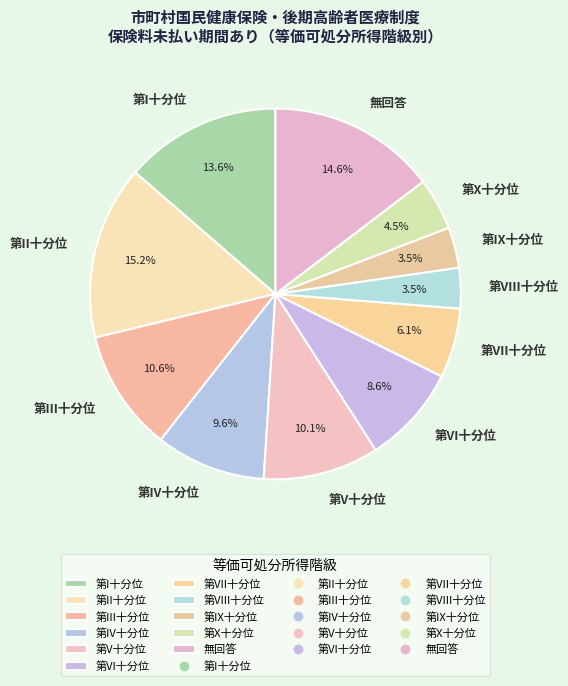

To the nearest percent, what is the combined percentage of 第X十分位 and 無回答?

19%